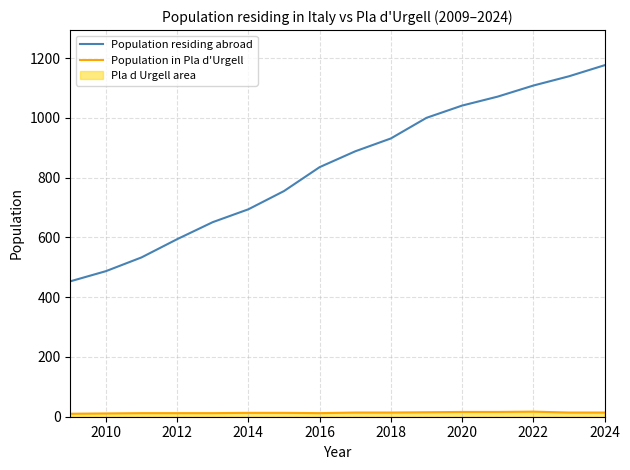

True or false: Population in Pla d'Urgell has a value of 16 at 2020.

True